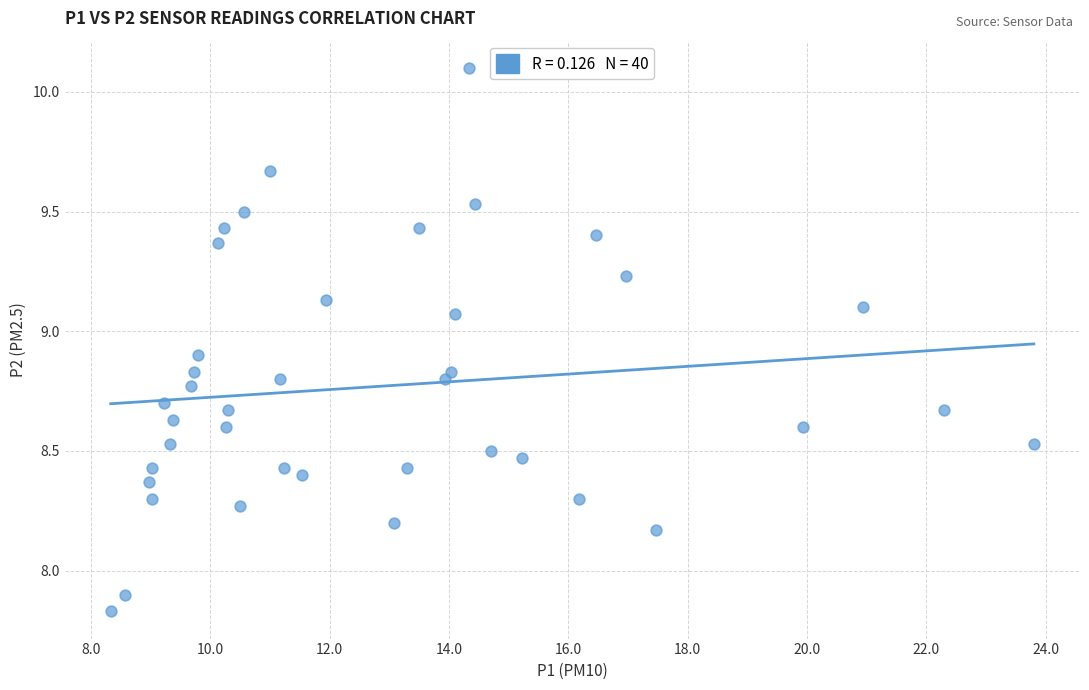

What Y value in the scatter plot is closest to 8?

7.9